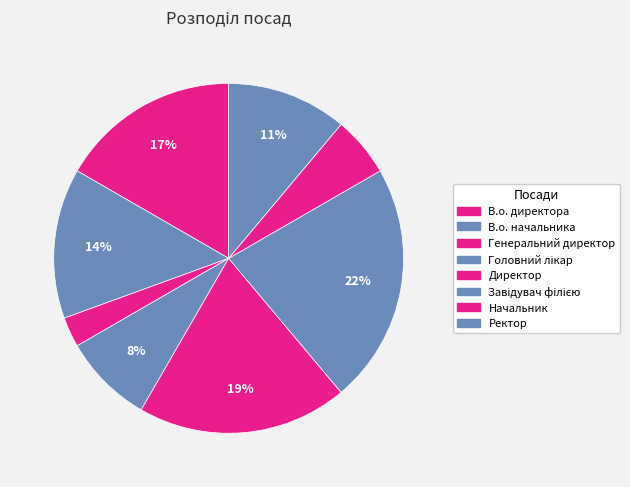

To the nearest percent, what is the combined percentage of Ректор and Головний лікар?

19%